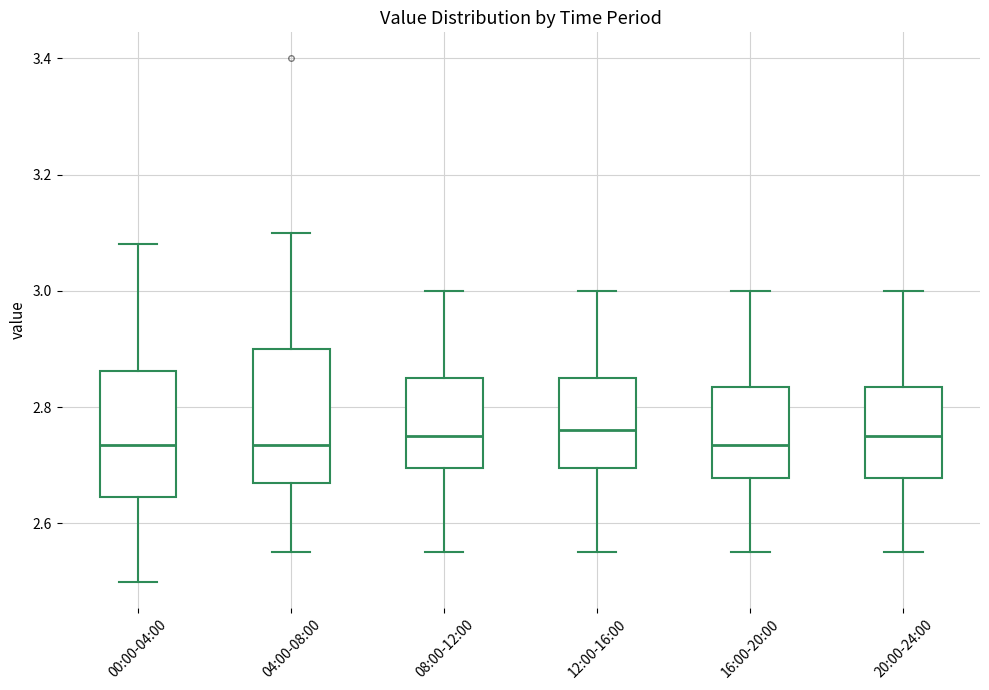

Reading left to right, read every box against the y-axis: the position of its median line, the range the box covers, and the ends of its whiskers. The values are not printed on the chart, so give them approximately, as read against the axis.

00:00-04:00: median 2.74, box 2.64 to 2.86, whiskers 2.50 to 3.08
04:00-08:00: median 2.74, box 2.68 to 2.90, whiskers 2.56 to 3.10
08:00-12:00: median 2.76, box 2.70 to 2.86, whiskers 2.56 to 3.00
12:00-16:00: median 2.76, box 2.70 to 2.86, whiskers 2.56 to 3.00
16:00-20:00: median 2.74, box 2.68 to 2.84, whiskers 2.56 to 3.00
20:00-24:00: median 2.76, box 2.68 to 2.84, whiskers 2.56 to 3.00